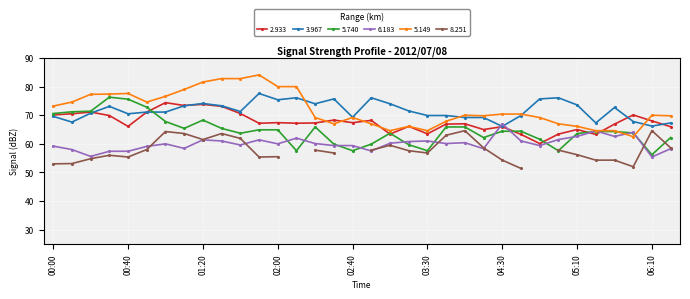

True or false: 5.149 and 3.967 intersect in this chart.

True